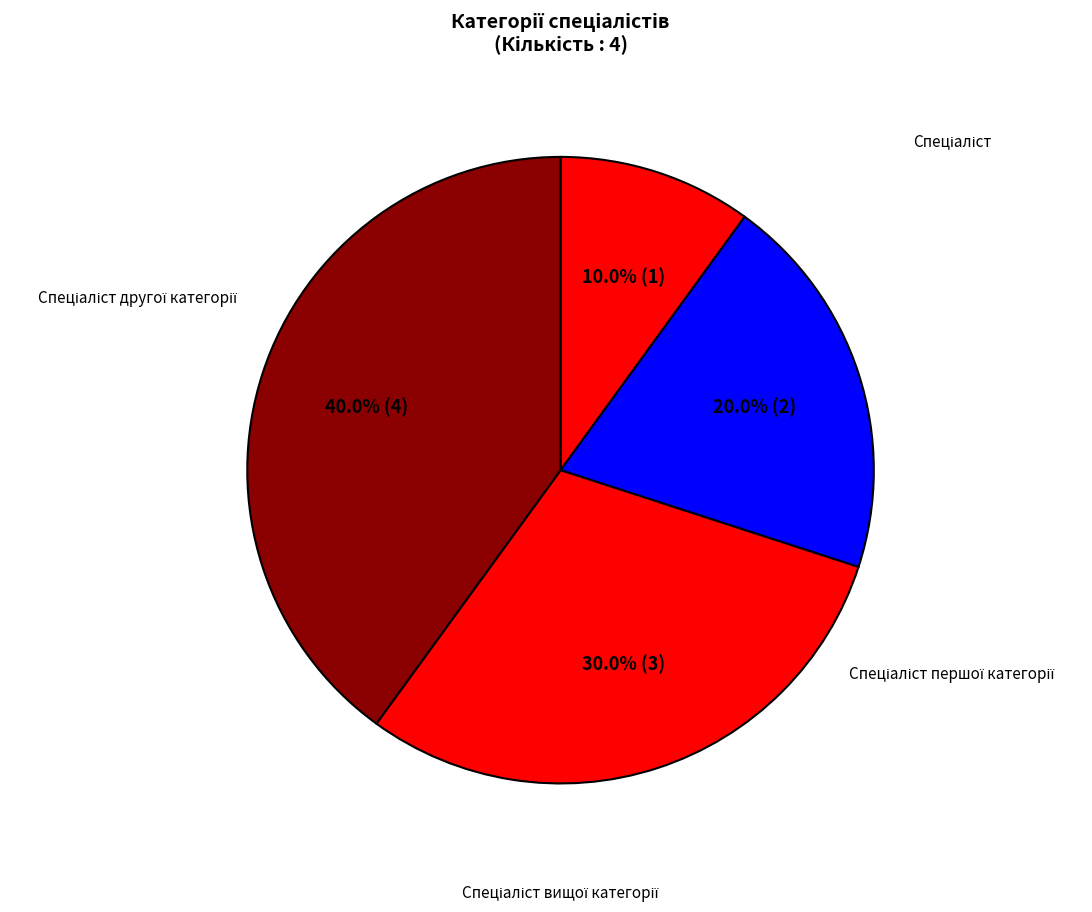

Is there any slice that represents more than half of the pie?

No